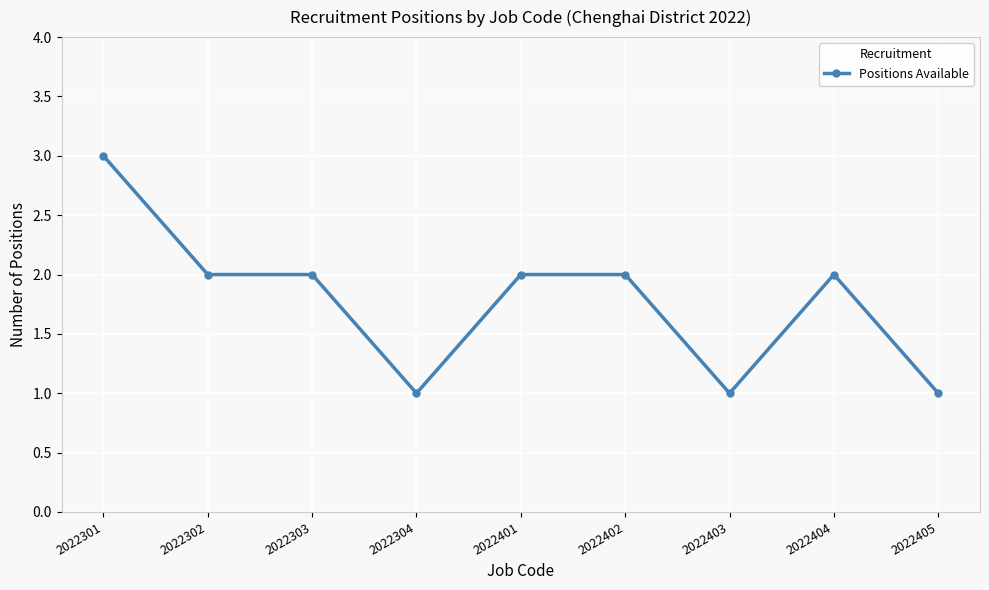

Reading left to right, list all the values displayed in this chart.

3	2	2	1	2	2	1	2	1